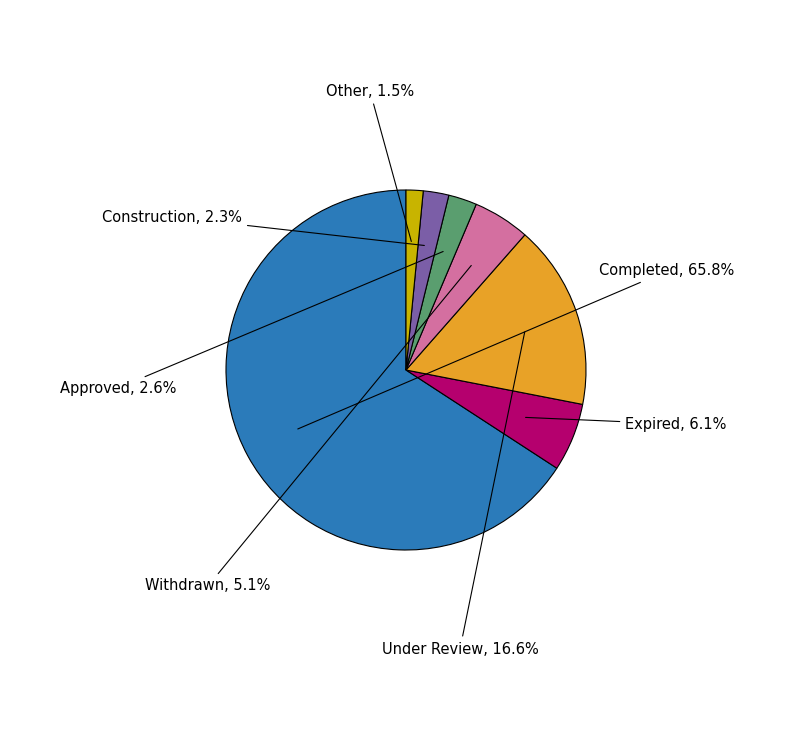

The Withdrawn slice represents 10% of the pie. True or false?

False